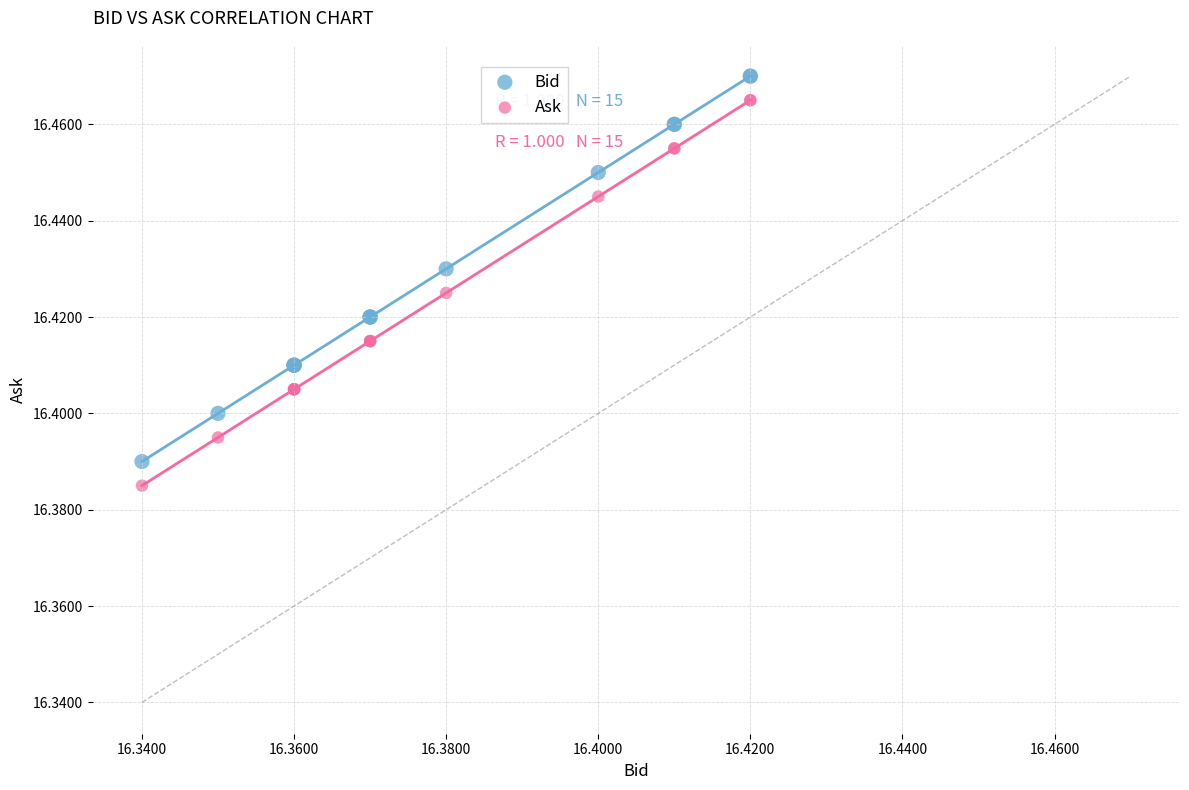

Which series reaches the minimum Y coordinate?

Ask